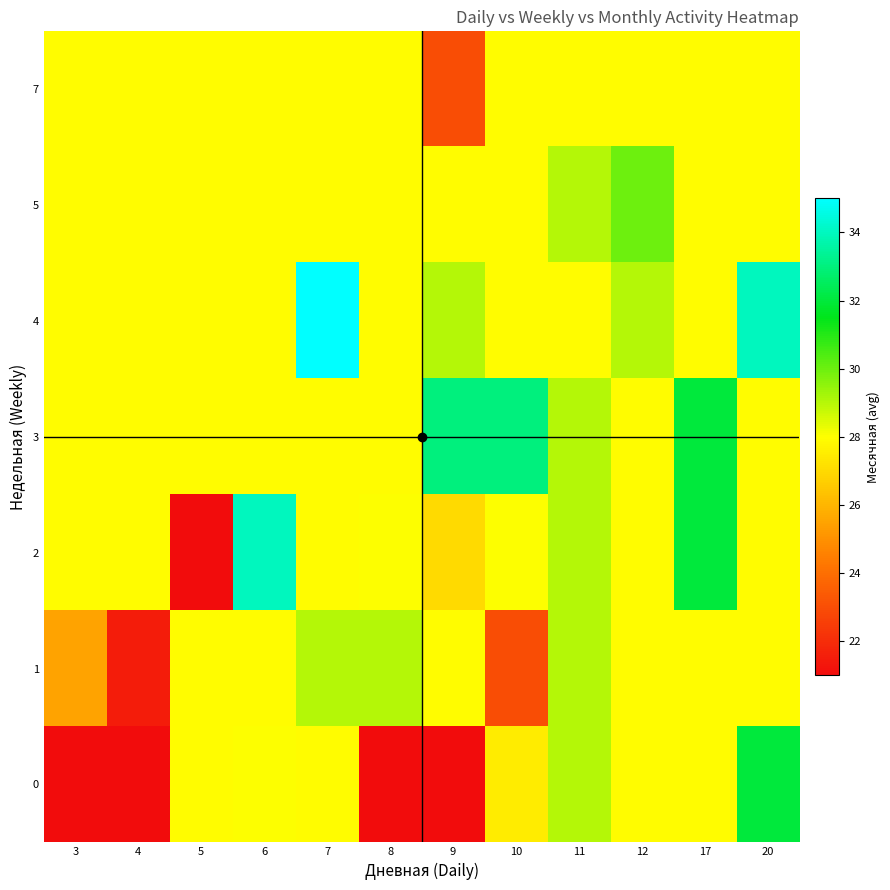

At which category is the sum across all series the highest?

20